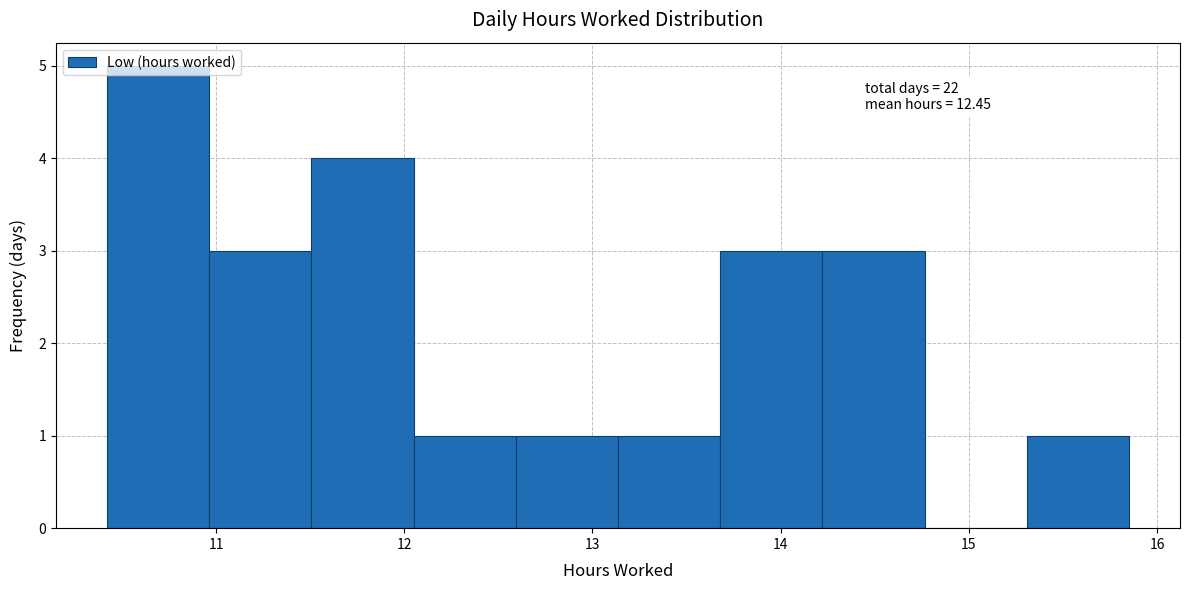

Which range on the x-axis has the tallest bar?

10.4 to 11.0